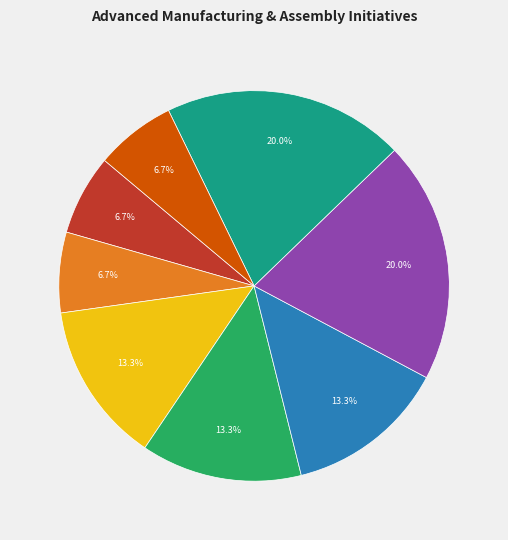

Is there any slice that represents more than half of the pie?

No